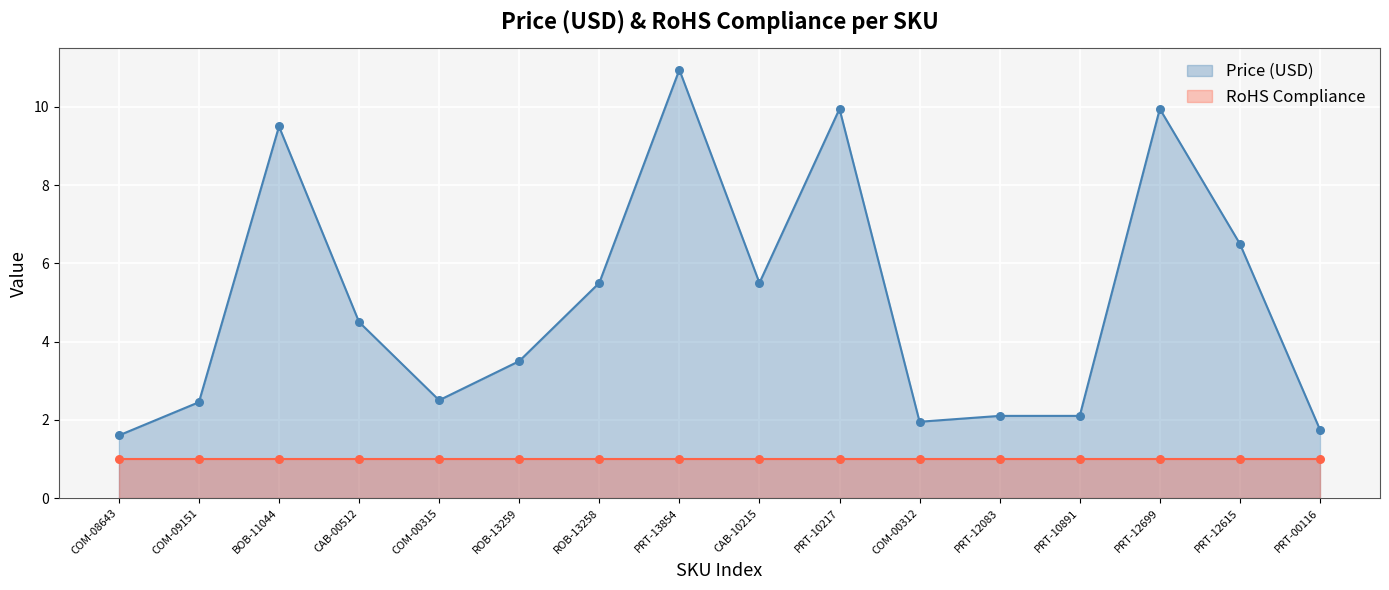

What is the ratio of the value at PRT-10217 to the value at COM-08643?

6.2